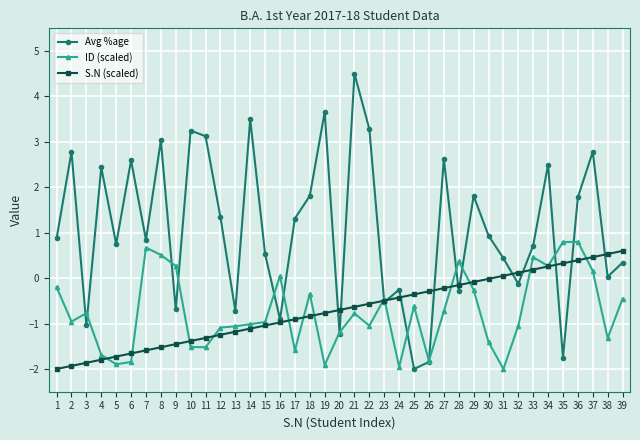

Which category has the highest value across all series?

21